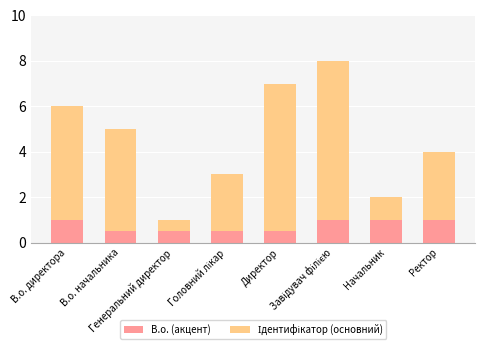

How many categories are shown in the chart?

8